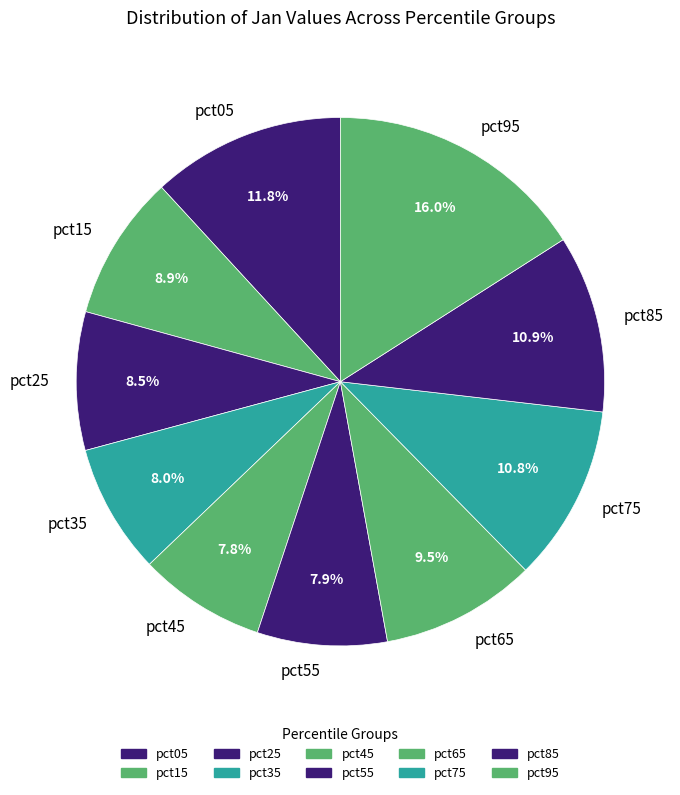

What is the largest slice in the pie chart?

pct95